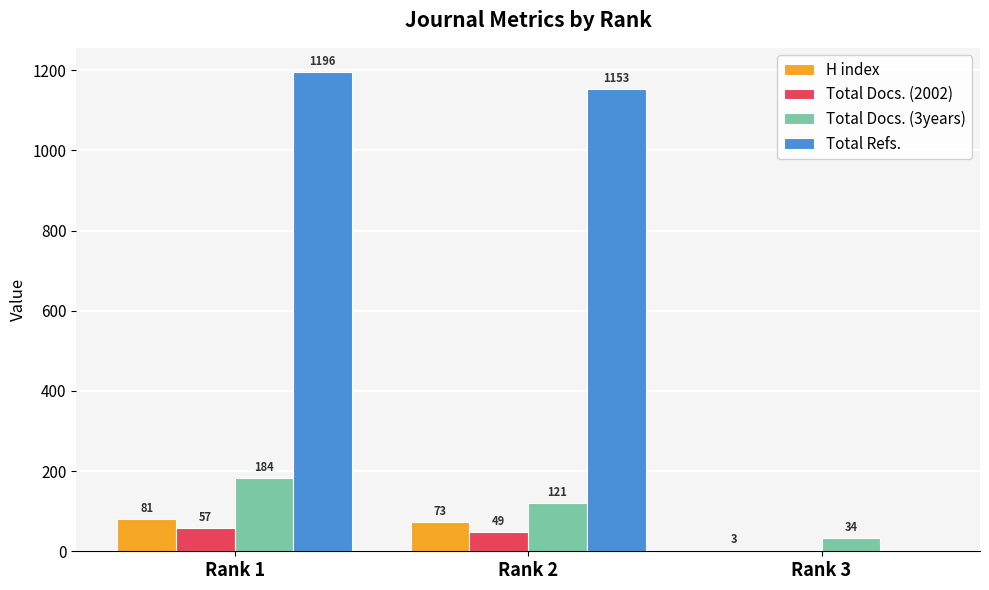

The value of H index at Rank 2 is 73. True or false?

True